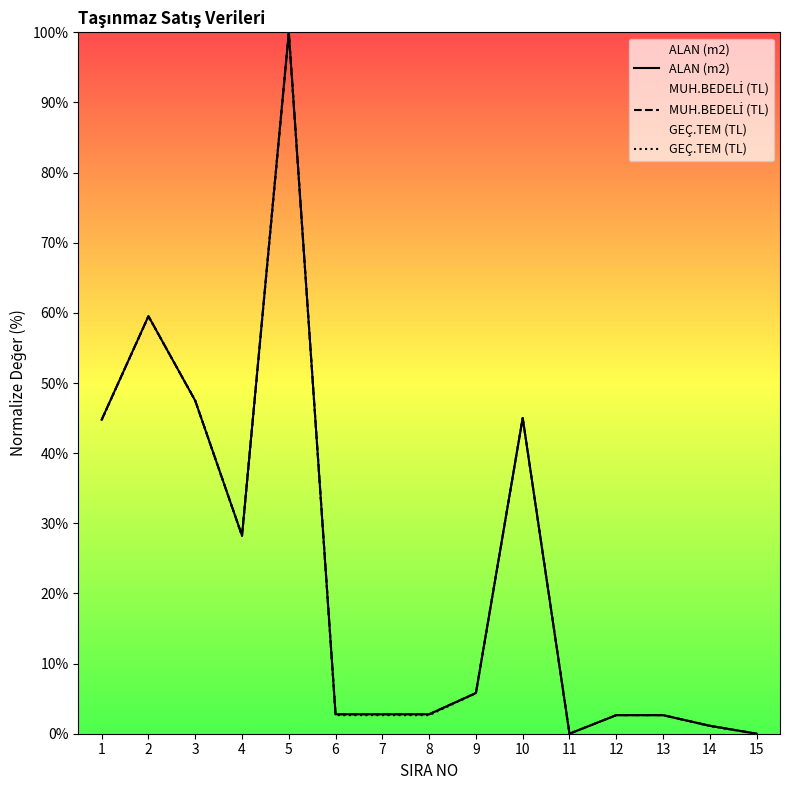

Is it true that GEÇ.TEM (TL) equals 3.7 at 7?

False